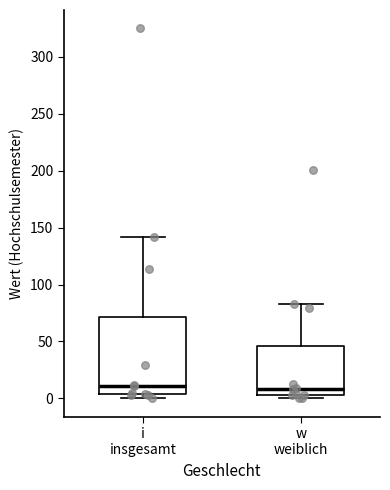

Comparing the boxes themselves (not the whiskers), which one is the tallest?

i insgesamt